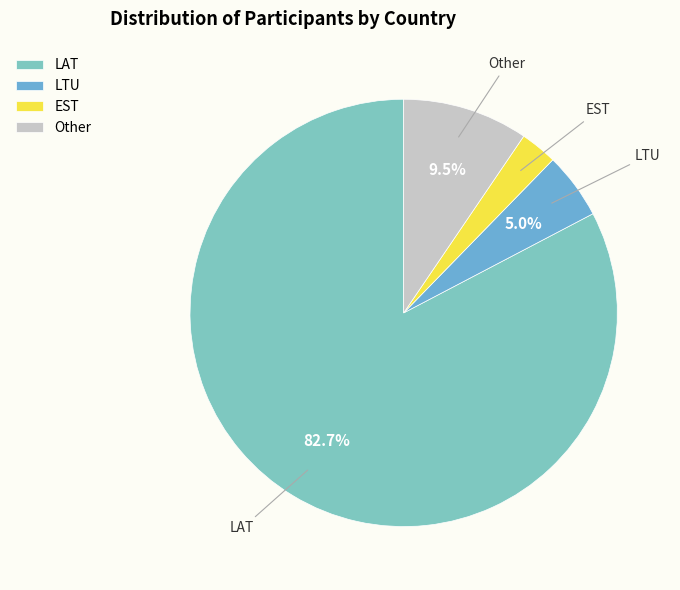

Count the number of slices in the pie.

4